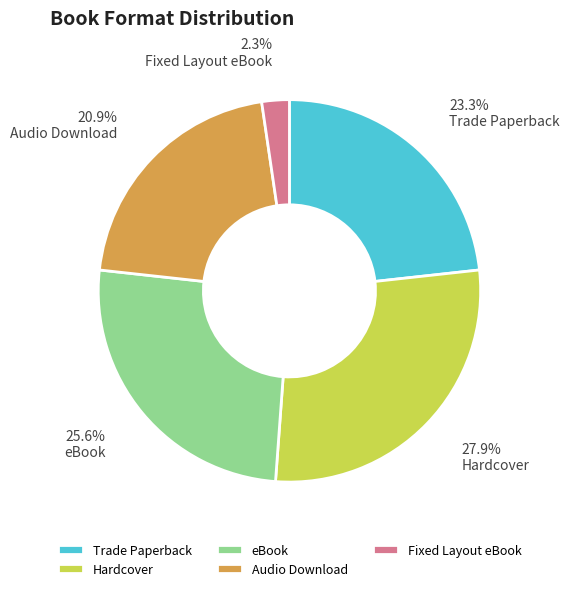

Is there any slice that represents more than half of the pie?

No